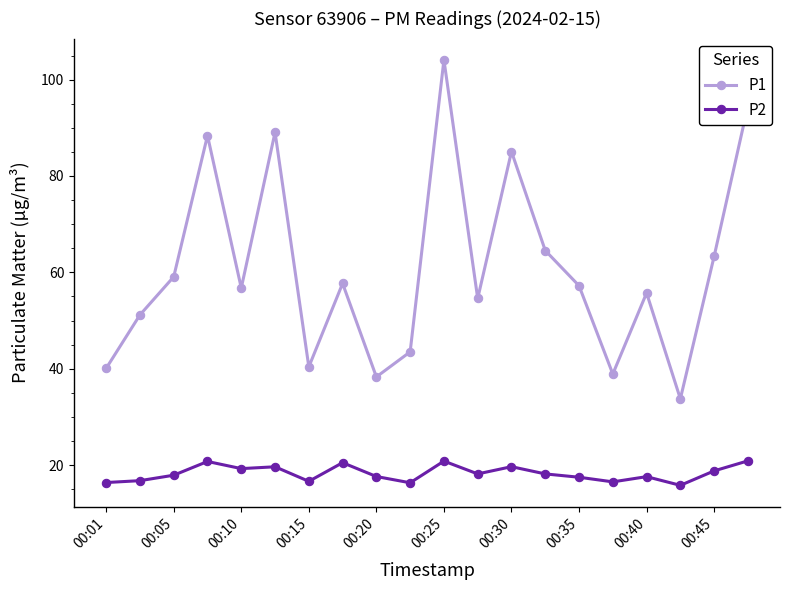

Which series has the widest spread of values?

P1